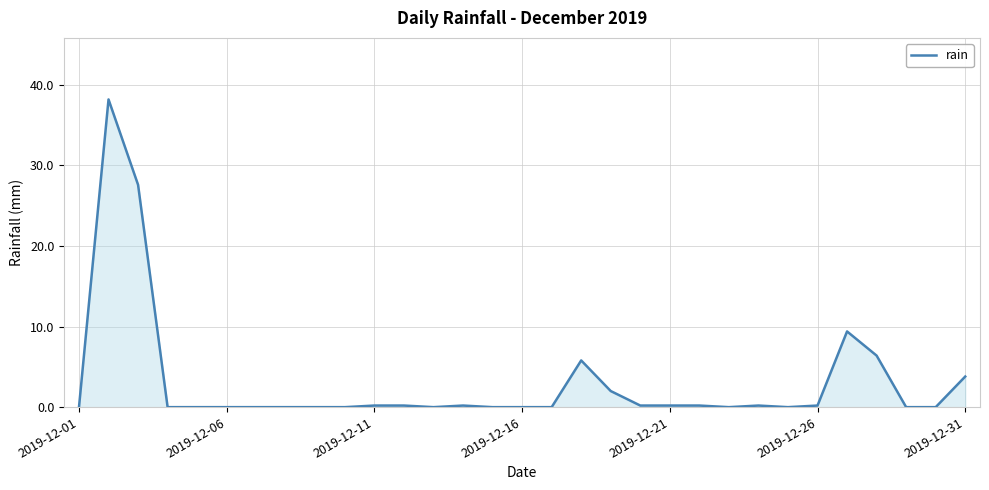

What is the difference between the maximum and minimum values?

38.2